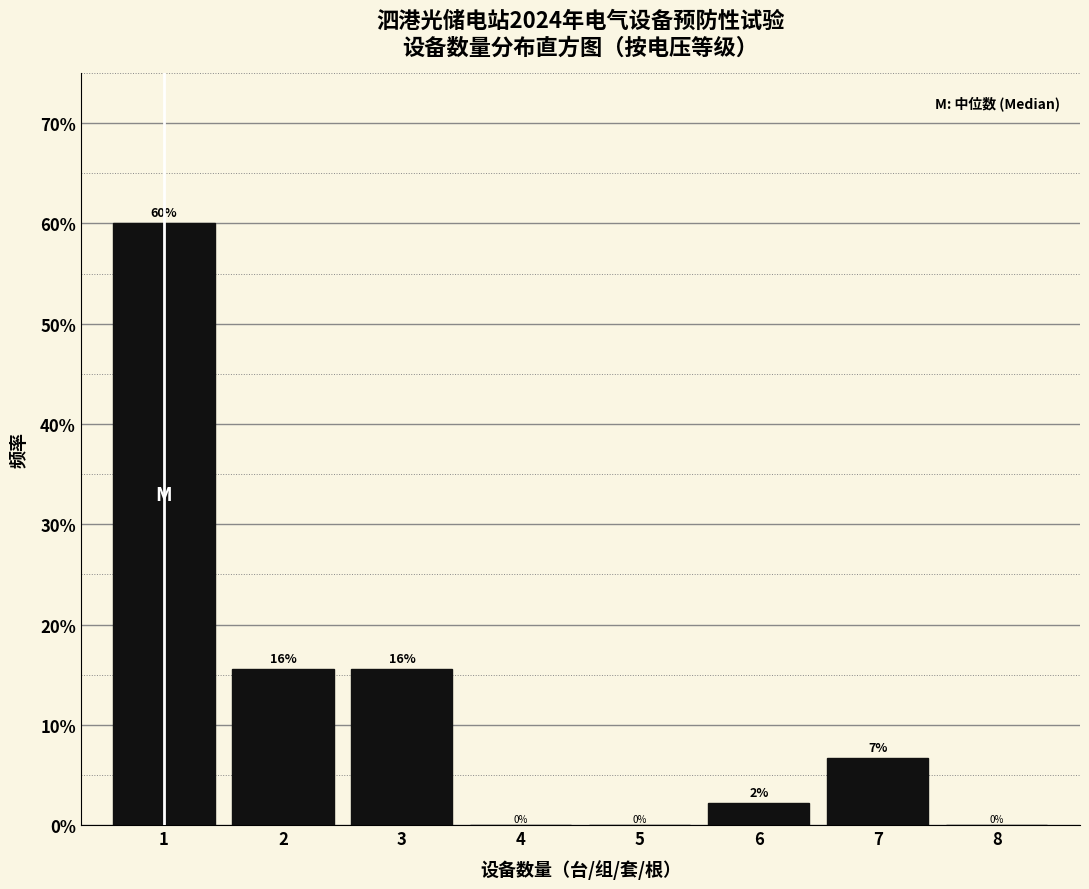

True or false: the data shows 15.6 at 2.

True